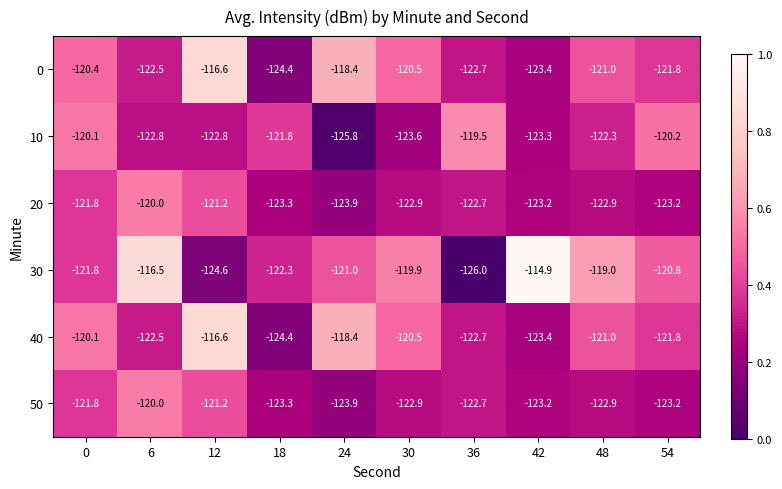

How many series are shown in this chart?

6